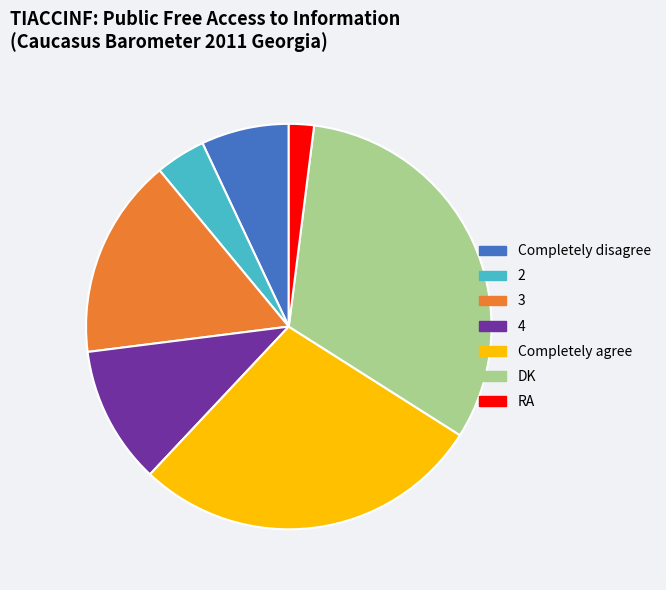

How many slices are in this pie chart?

7